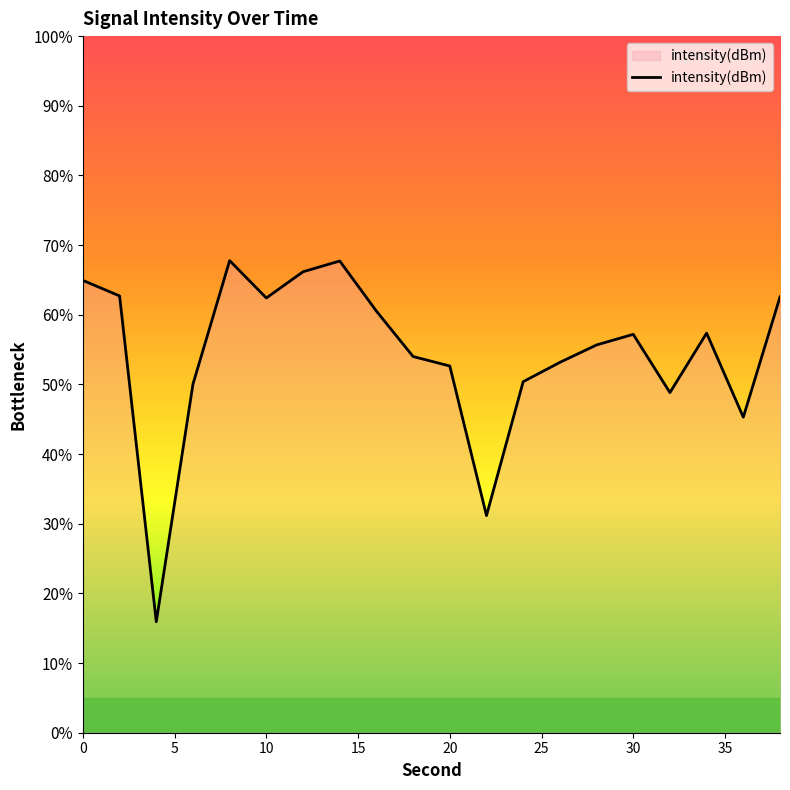

What is the maximum value shown in the chart?

67.8